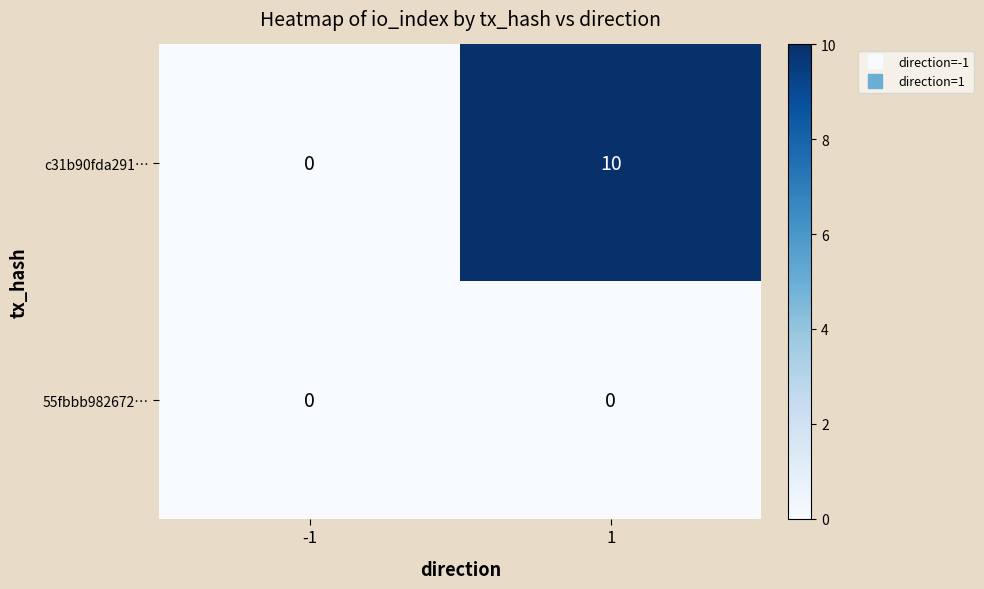

List the series in order of their overall mean, highest first.

c31b90fda291…, 55fbbb982672…